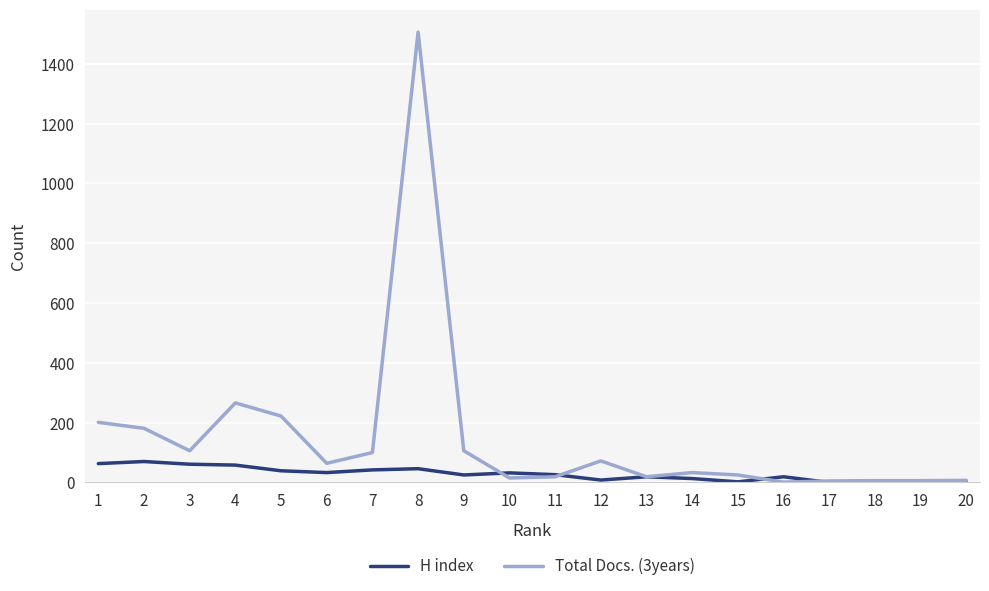

How many lines are shown in the chart?

2